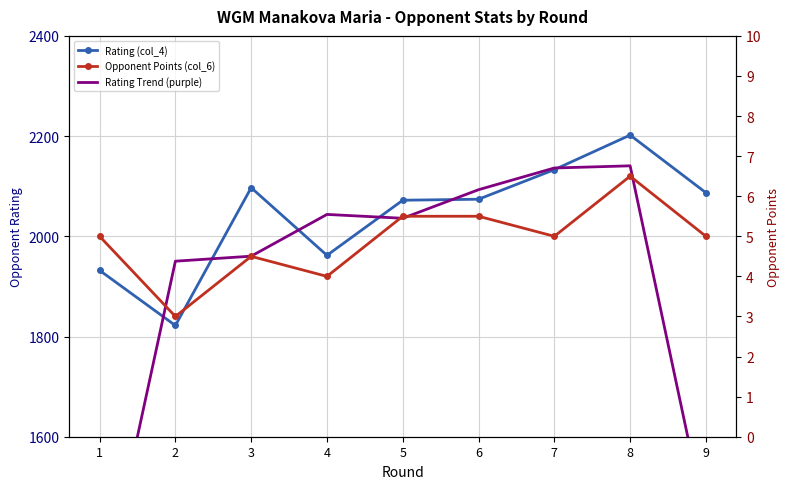

Reading right to left, list all the values displayed in this chart.

Rating (col_4): 2087.0	2202.0	2133.0	2074.0	2072.0	1962.0	2097.0	1822.0	1932.0
Rating Trend (purple): 1429.7	2140.7	2136.3	2093.0	2036.0	2043.7	1960.3	1950.3	1251.3
Opponent Points (col_6): 5.0	6.5	5.0	5.5	5.5	4.0	4.5	3.0	5.0